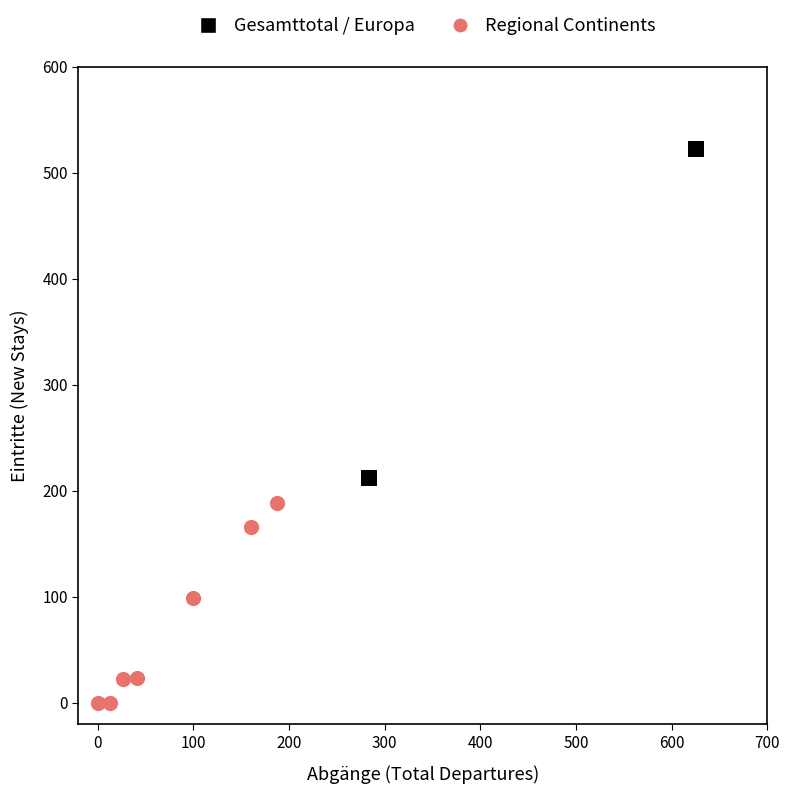

What are all the series names shown in the legend?

Gesamttotal / Europa, Regional Continents